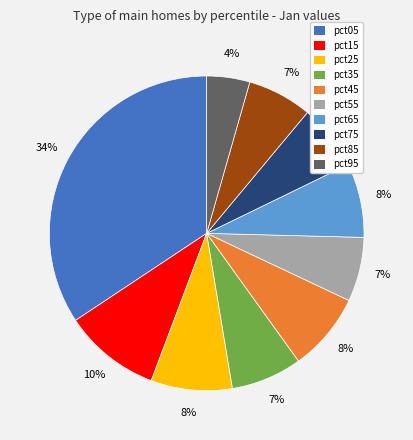

To the nearest percent, what portion does pct05 represent?

34%